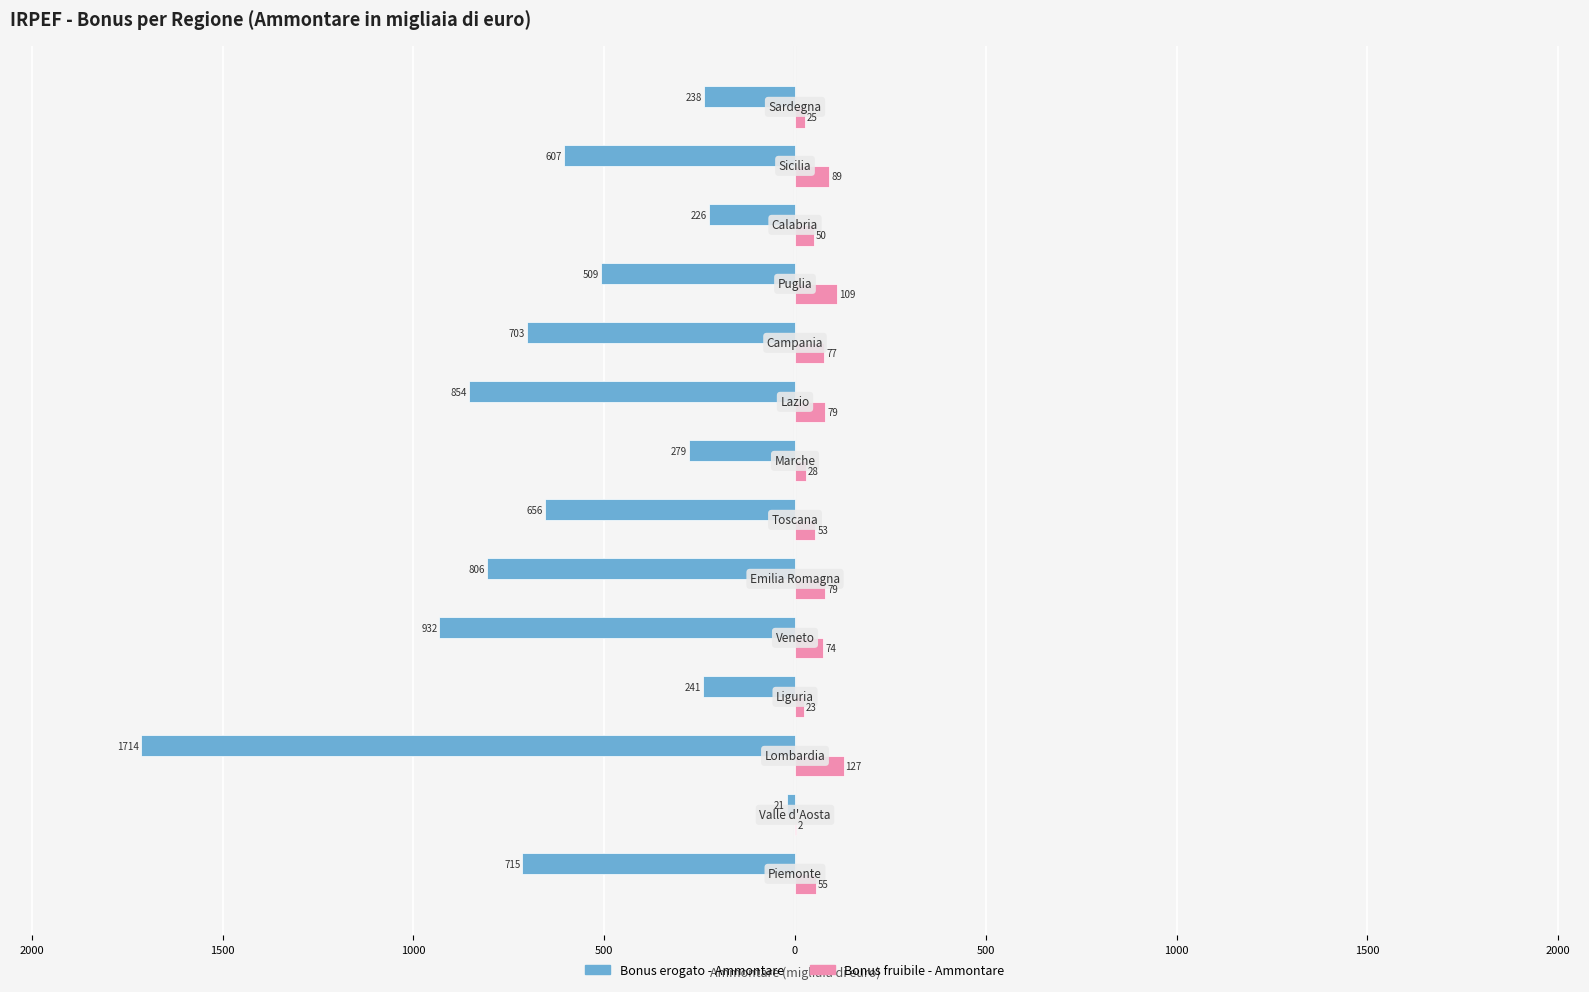

What are all the series names shown in the legend?

Bonus erogato - Ammontare, Bonus fruibile - Ammontare